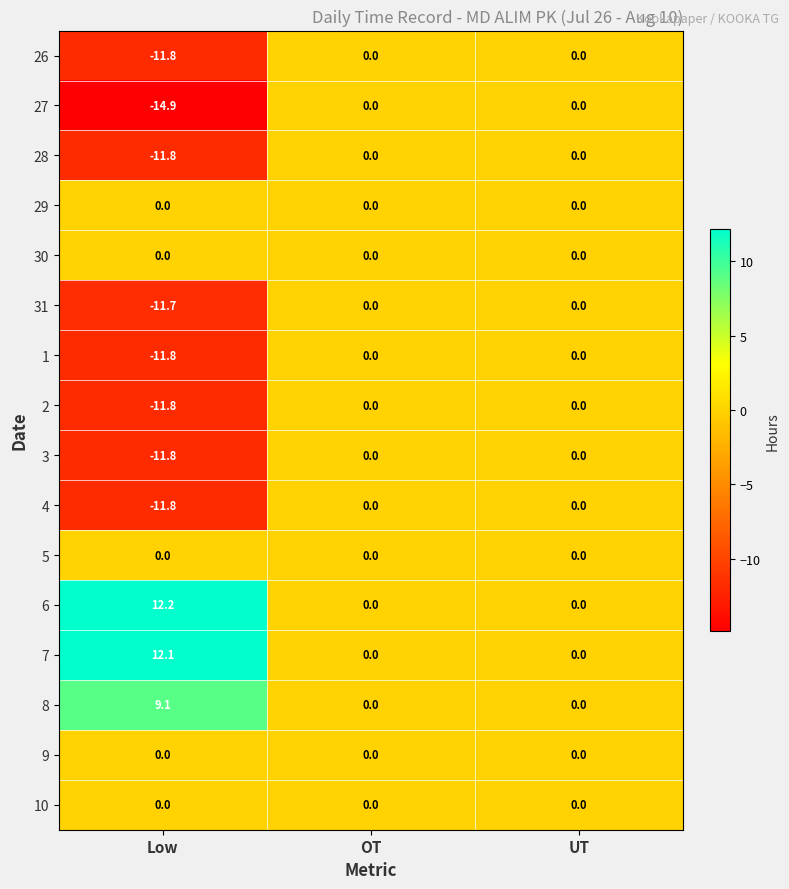

The value of 31 at OT is 0.0. True or false?

True